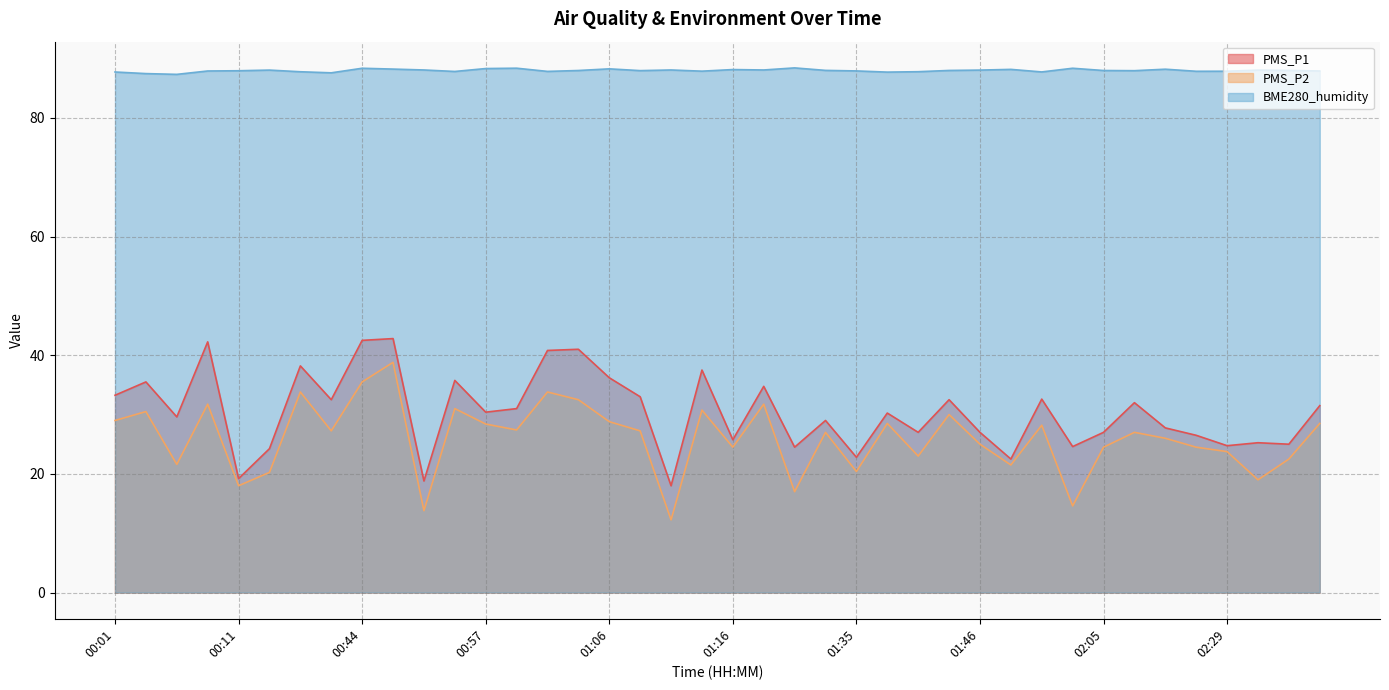

Does the chart have visible grid lines?

Yes